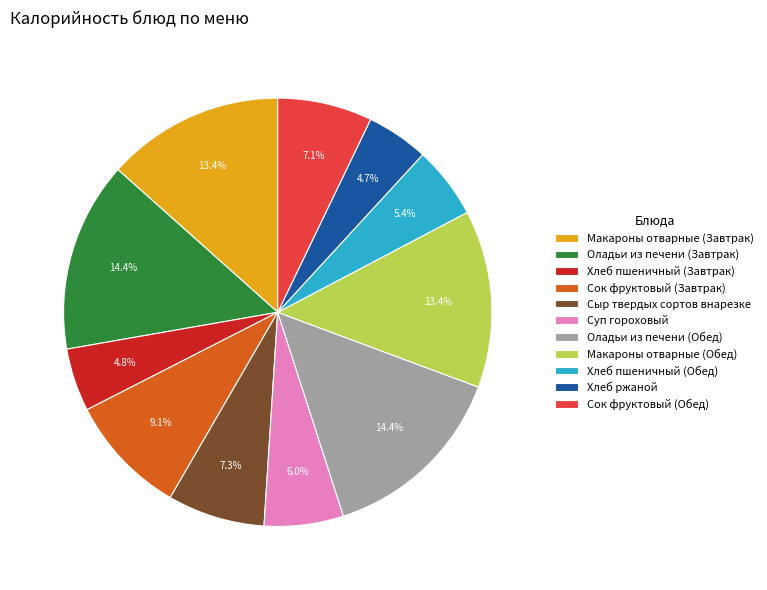

Between Сок фруктовый (Завтрак) and Хлеб пшеничный (Завтрак), which is larger?

Сок фруктовый (Завтрак)